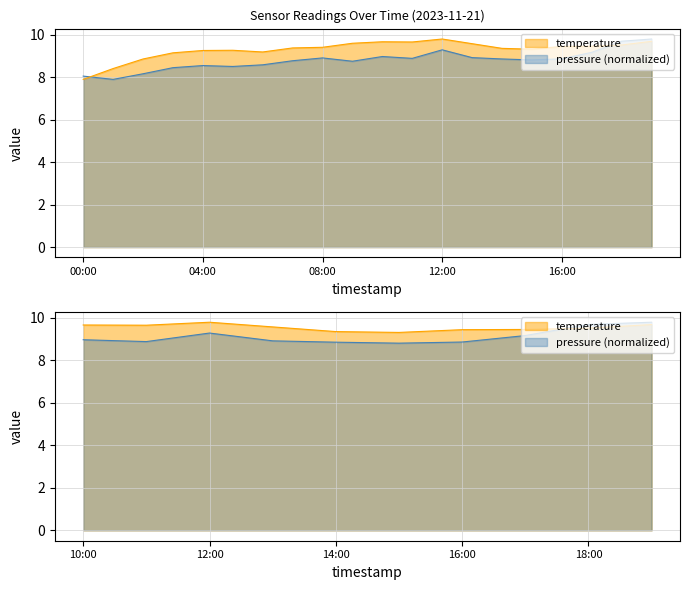

True or false: temperature has more than 1 interior local peaks.

True